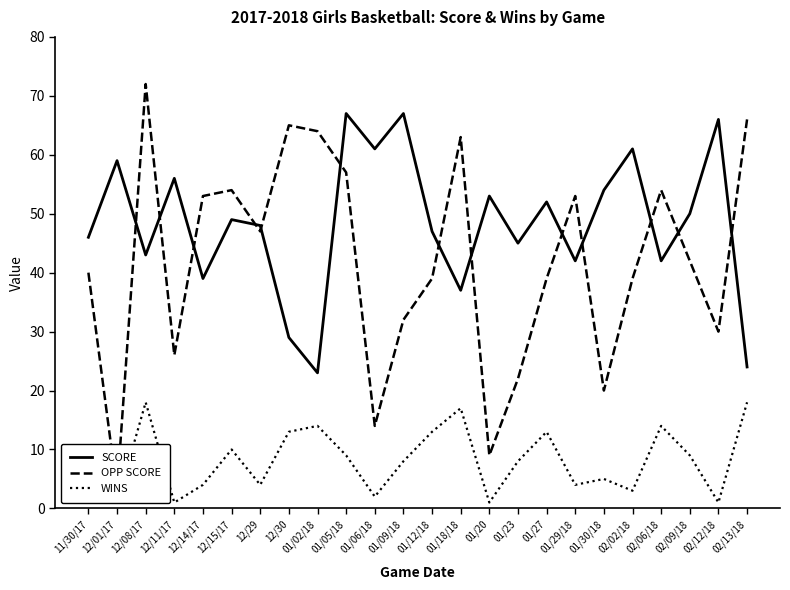

Does the chart have visible grid lines?

No